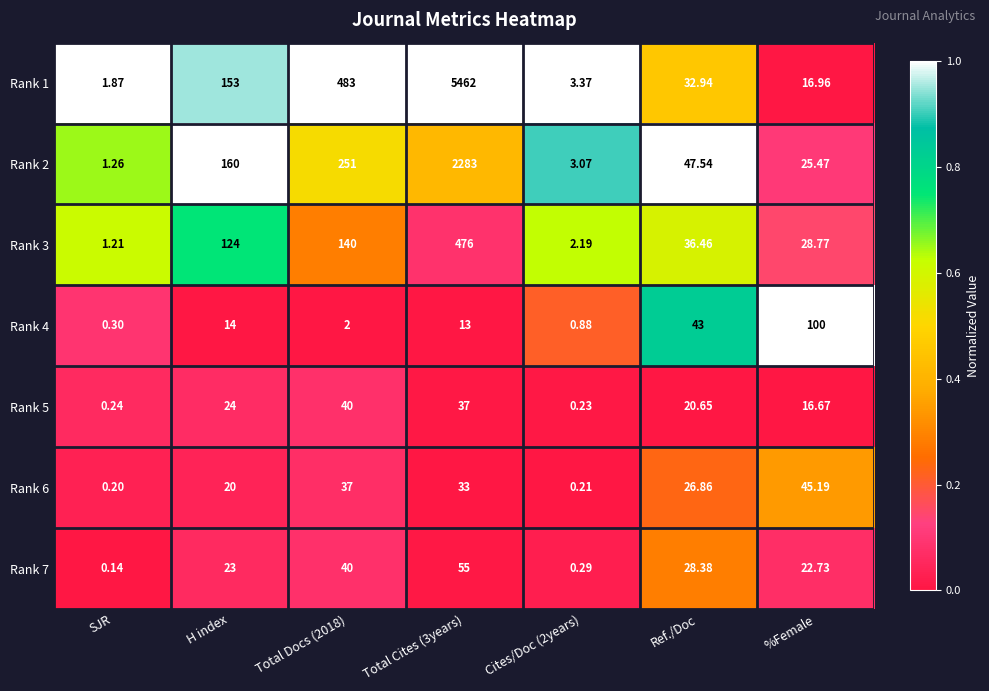

List the series in order of their peak value, highest first.

Rank 1, Rank 2, Rank 3, Rank 4, Rank 7, Rank 6, Rank 5